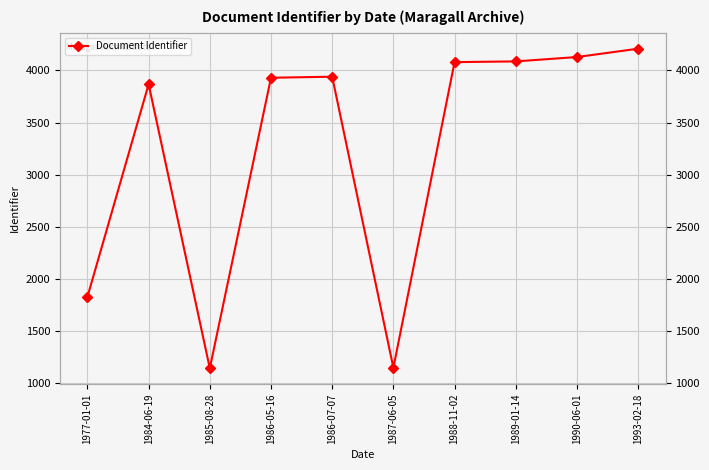

Which label corresponds to the largest value in the chart?

1993-02-18